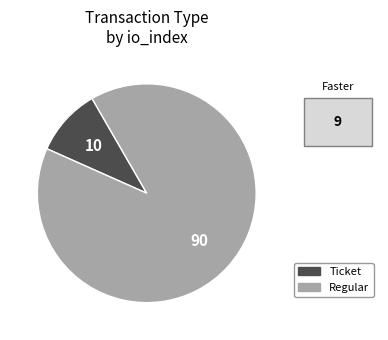

Which has a higher value, Ticket or Regular?

Regular